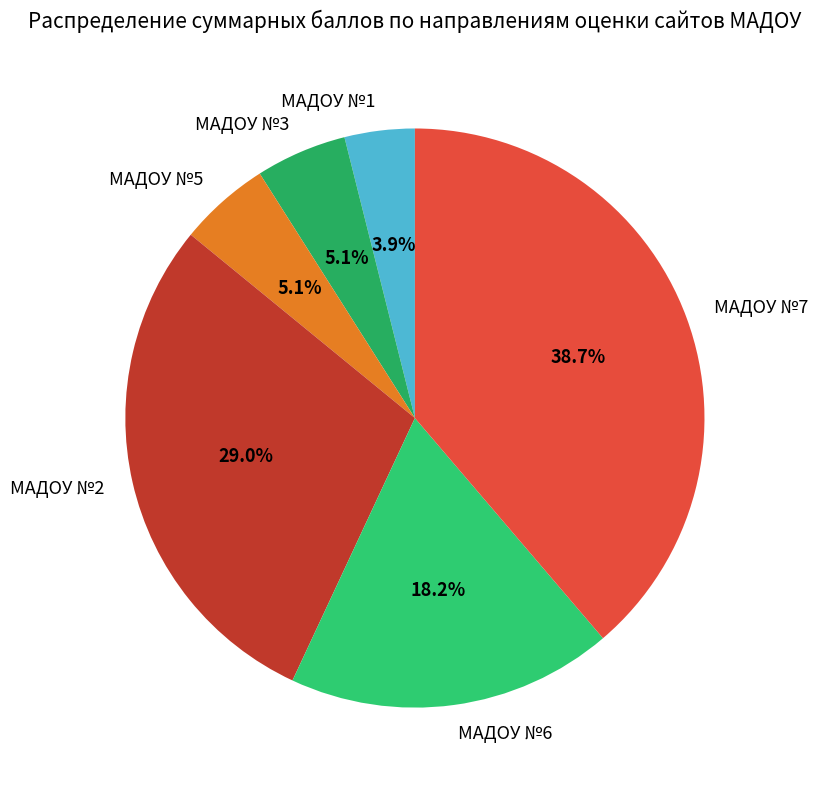

Which slice is the largest?

МАДОУ №7